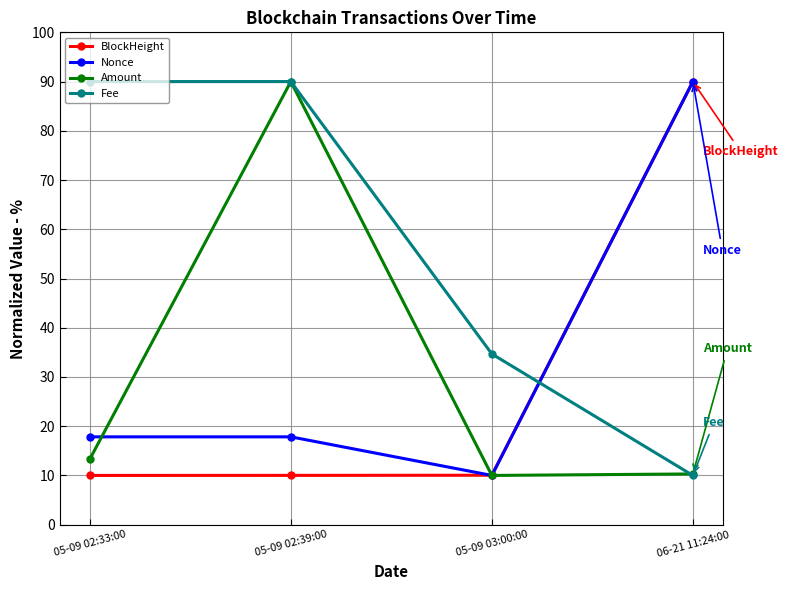

Between 05-09 02:33:00 and 05-09 02:39:00, which series saw the biggest shift?

Amount